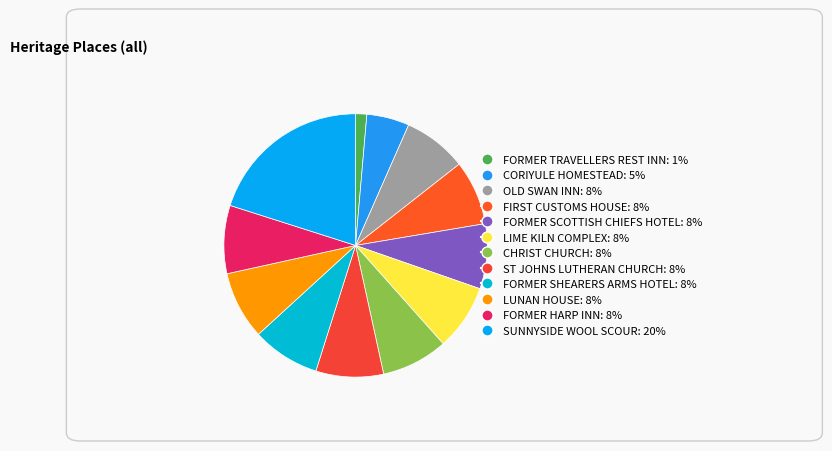

Which category has the smallest portion of the pie?

FORMER TRAVELLERS REST INN